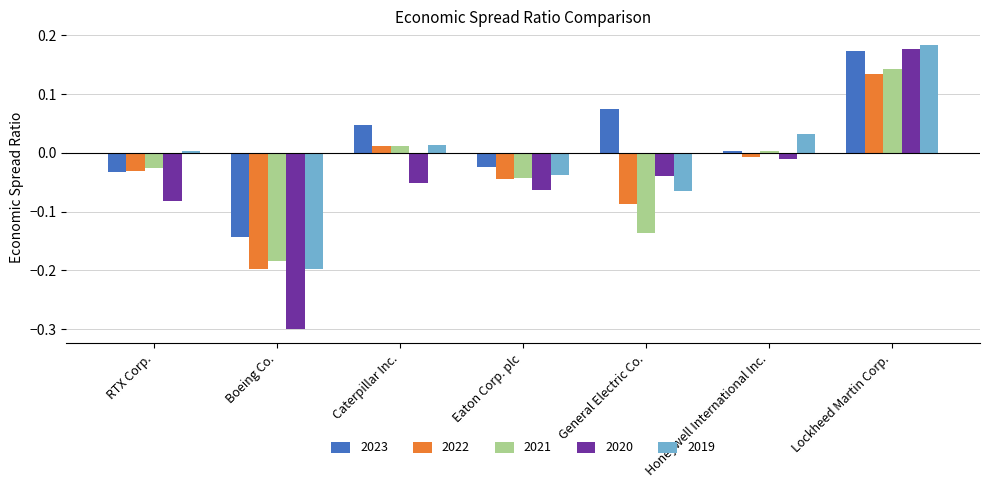

What is the minimum value shown in the chart?

-0.3